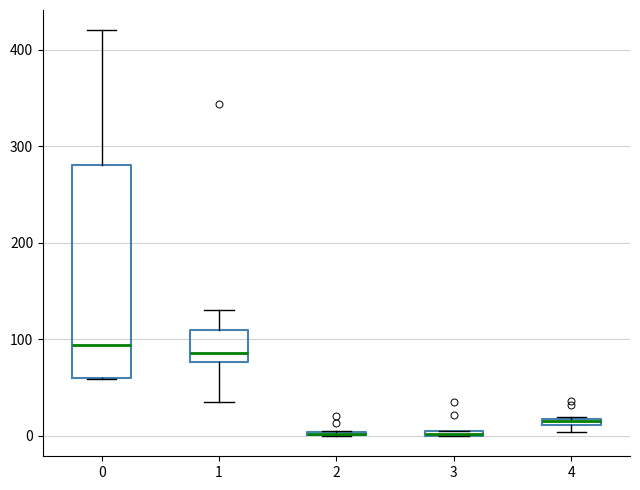

Where does the median line of the box at x = 1 sit on the y-axis? The values are not printed on the chart, so give them approximately, as read against the axis.

90